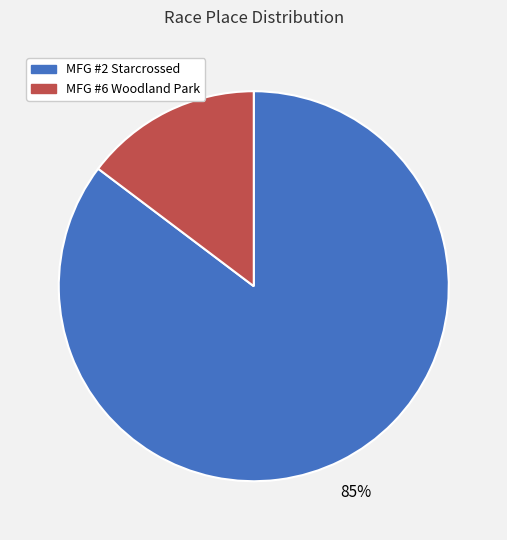

Is there any slice that represents more than half of the pie?

Yes